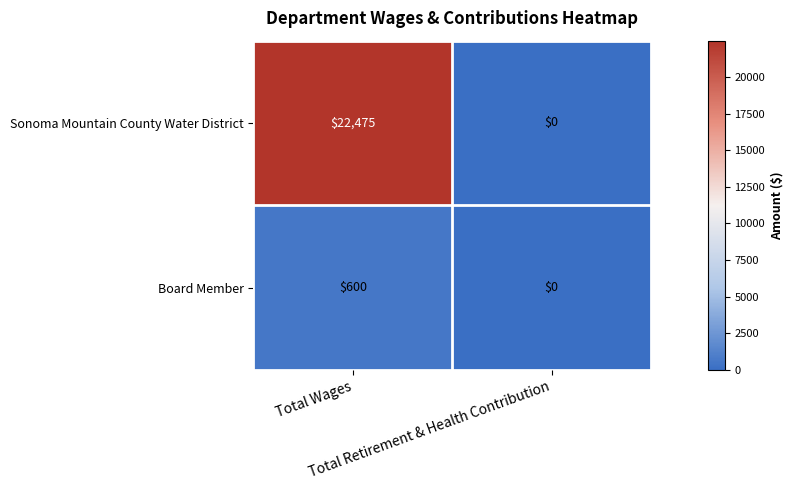

What is the sum of all Sonoma Mountain County Water District values?

22475